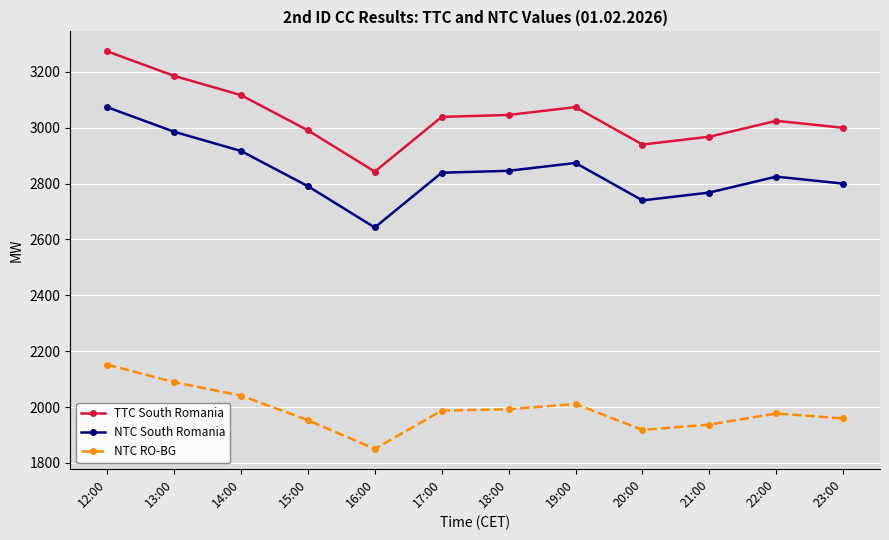

At 21:00, list the series in order from largest to smallest.

TTC South Romania, NTC South Romania, NTC RO-BG